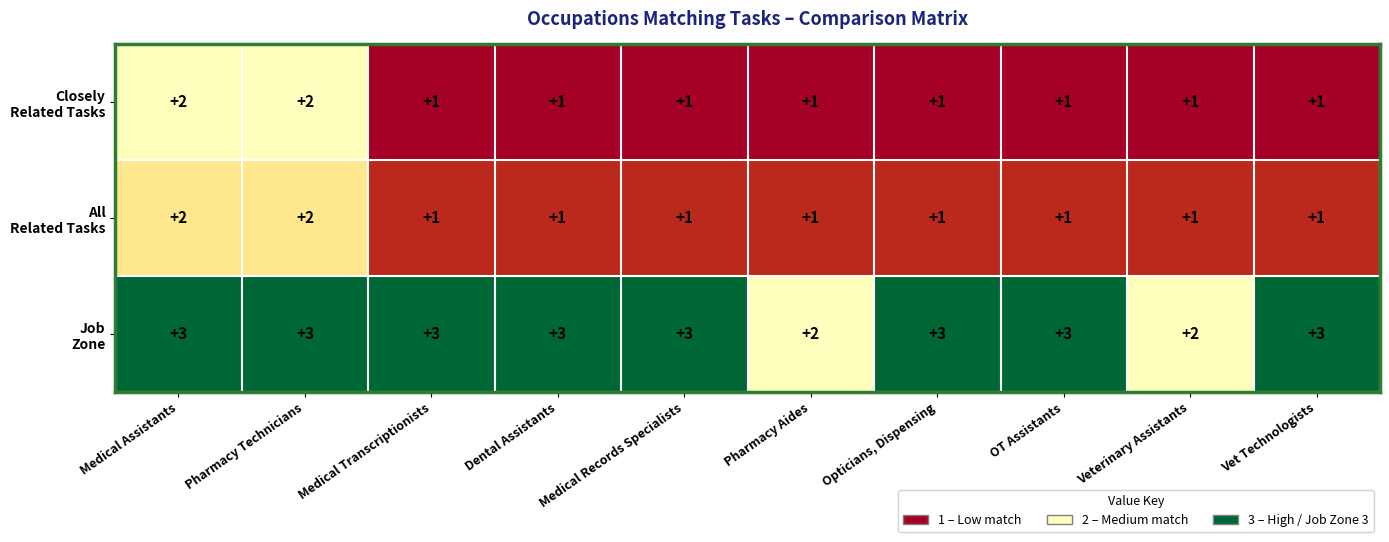

What is the total value across all series at Dental Assistants?

5